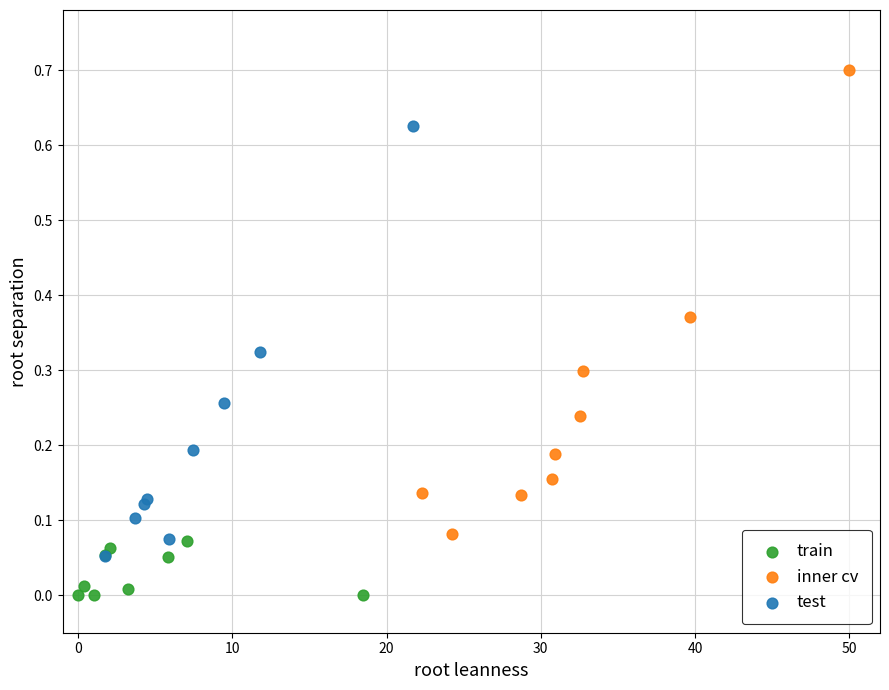

Which series has the largest Y range (max minus min)?

inner cv